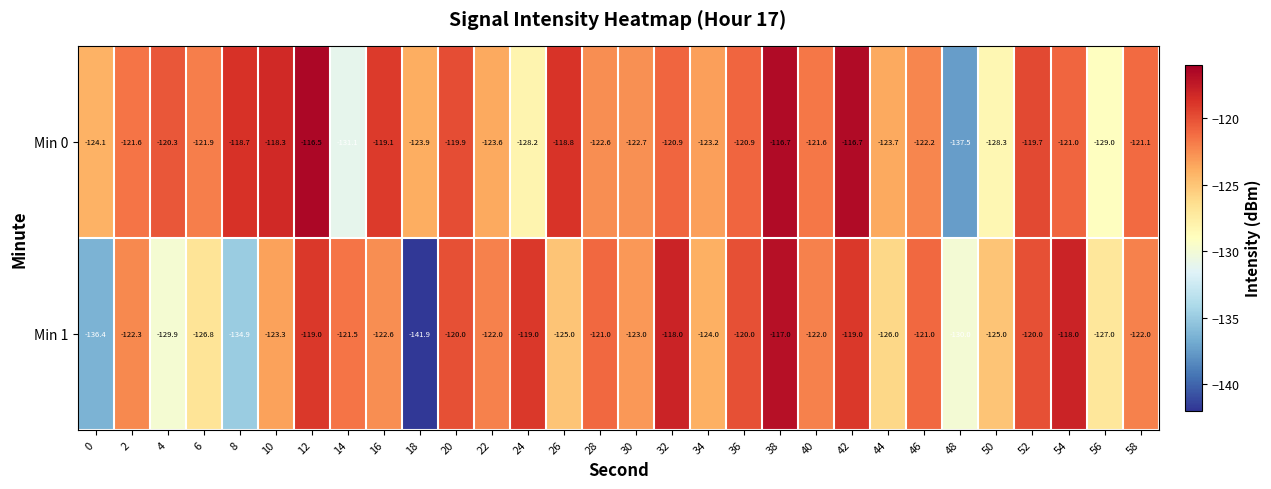

What is the total value across all series at 44?

-249.7